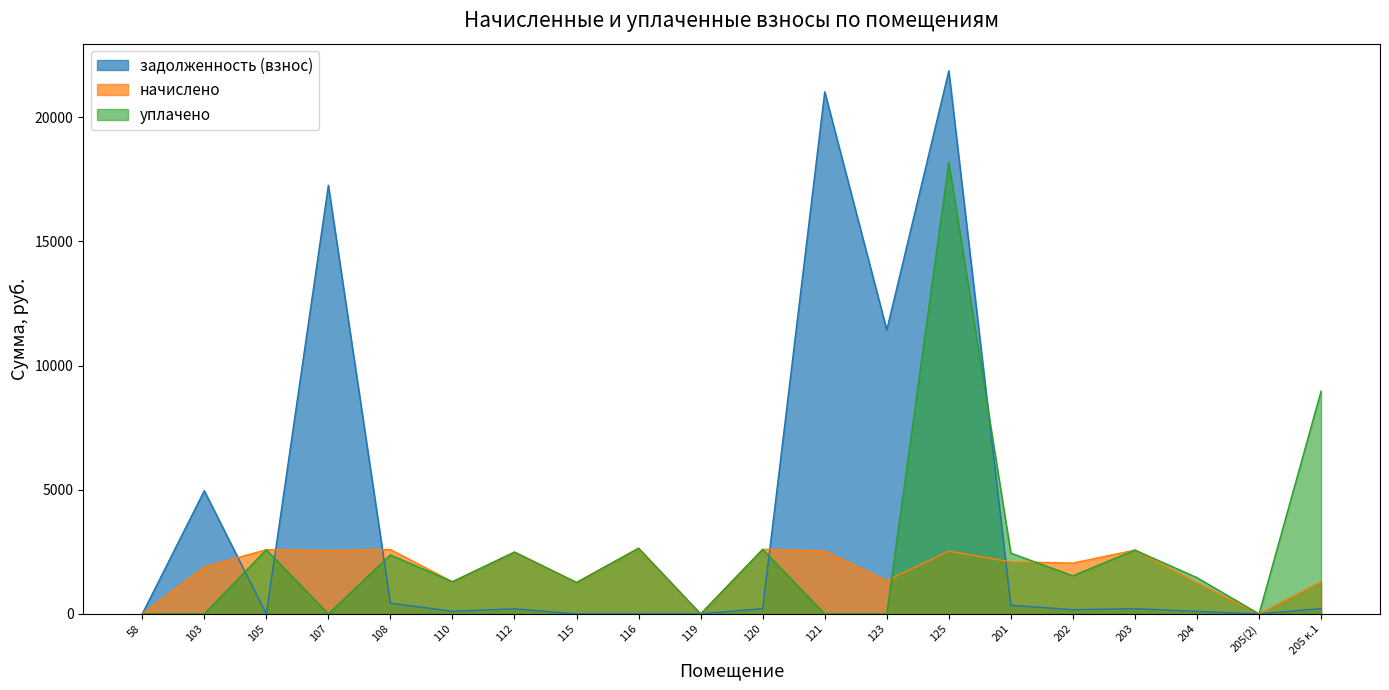

Is the value of начислено at 116 greater than the value of задолженность (взнос) at 204?

Yes